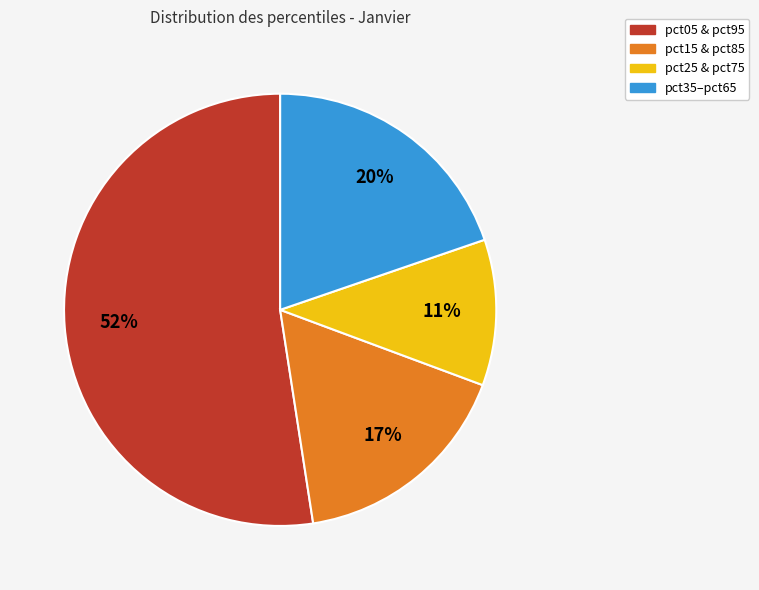

Count the number of slices in the pie.

4